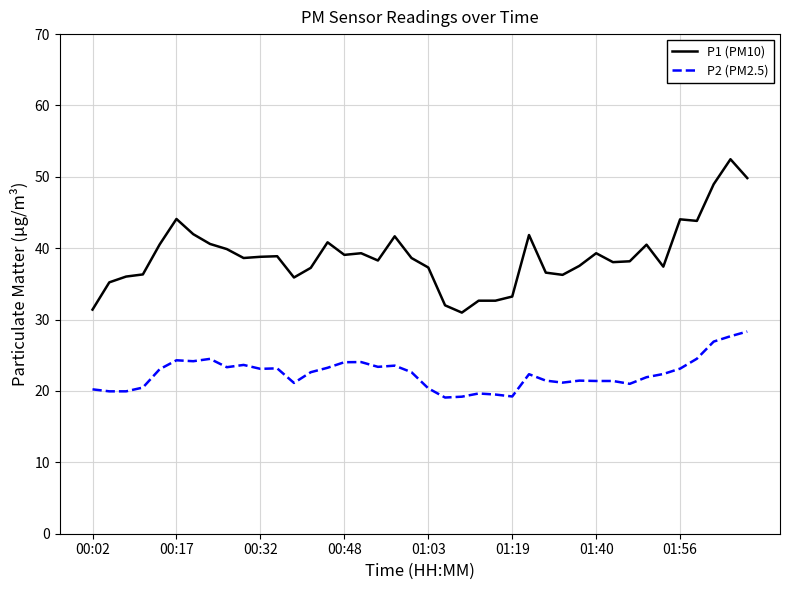

How many lines are shown in the chart?

2